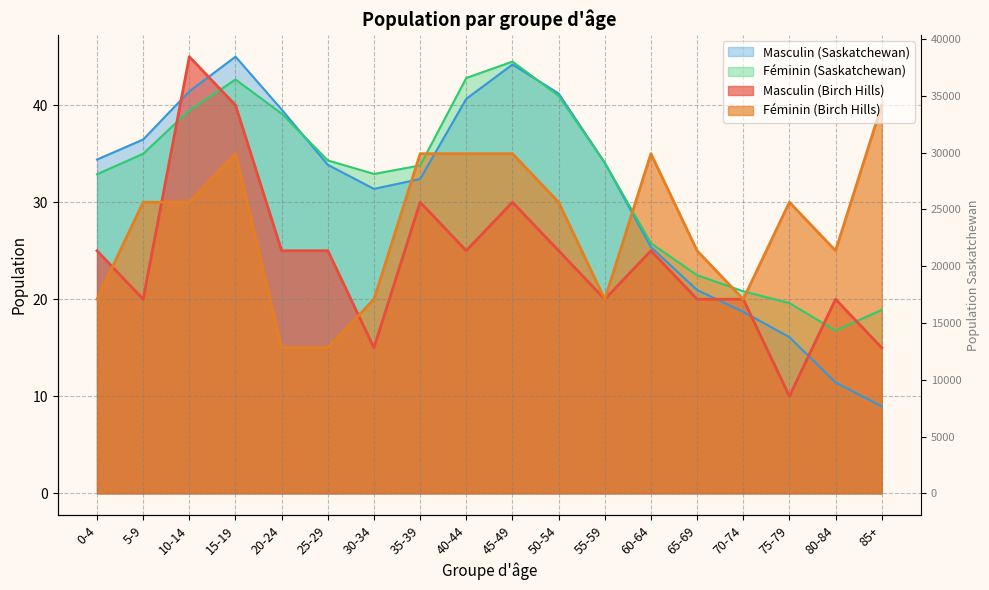

At which category is the sum across all series the highest?

15-19